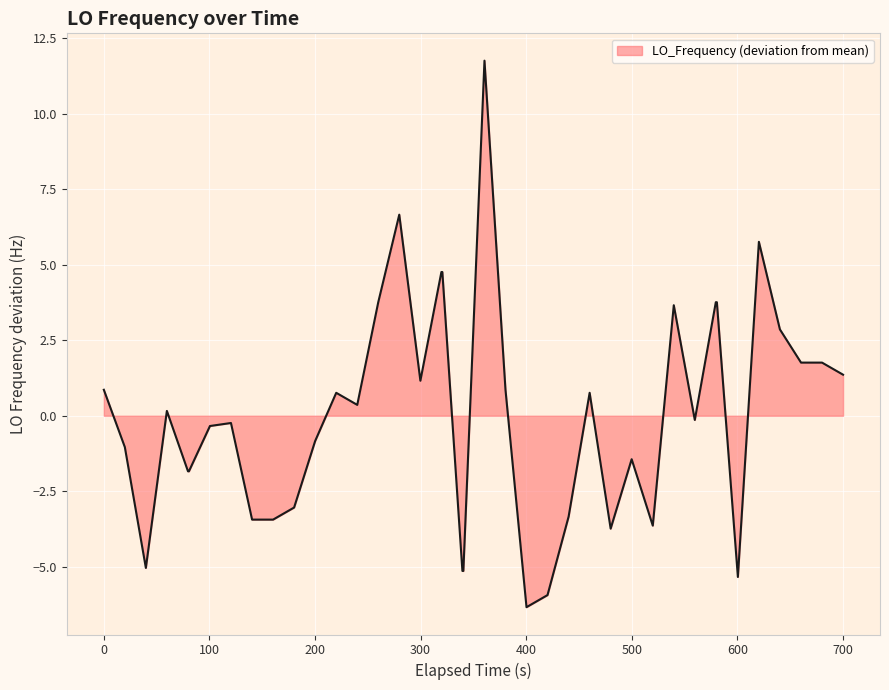

What is the maximum value shown in the chart?

11.8